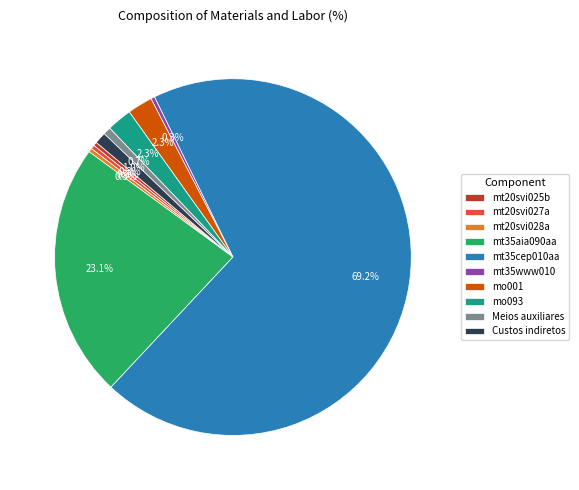

To the nearest percent, what portion does Meios auxiliares represent?

1%